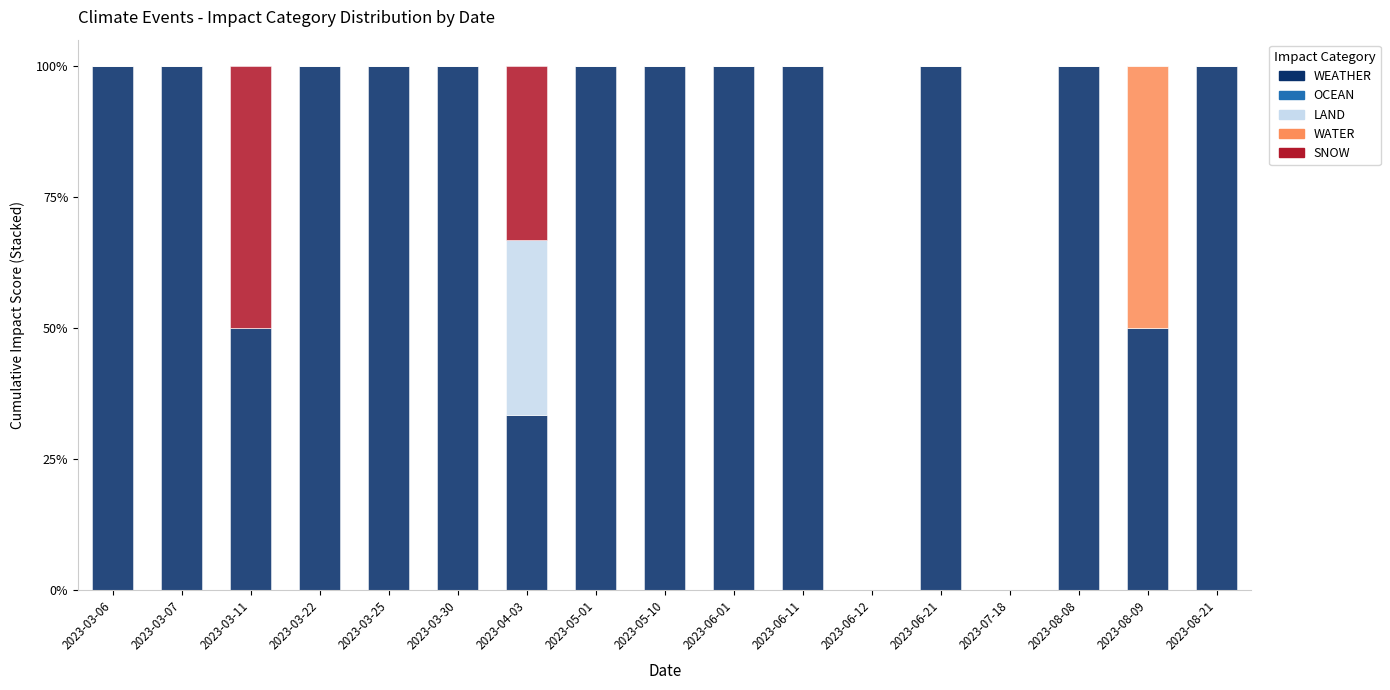

What is the total value across all series at 2023-08-08?

100.0